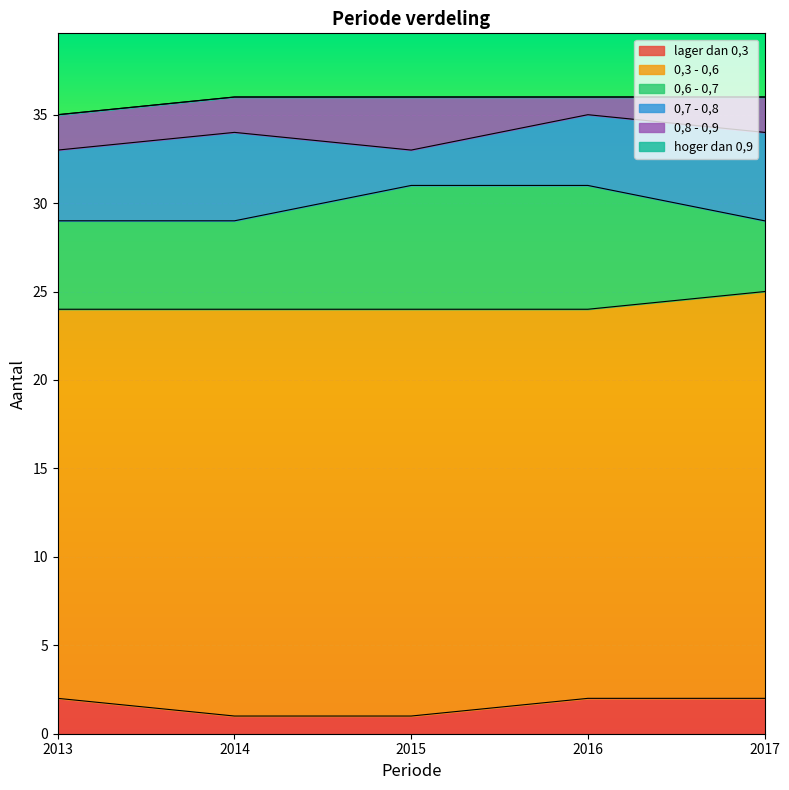

List the labels in order of 0,6 - 0,7 value, smallest first.

2017, 2013, 2014, 2015, 2016